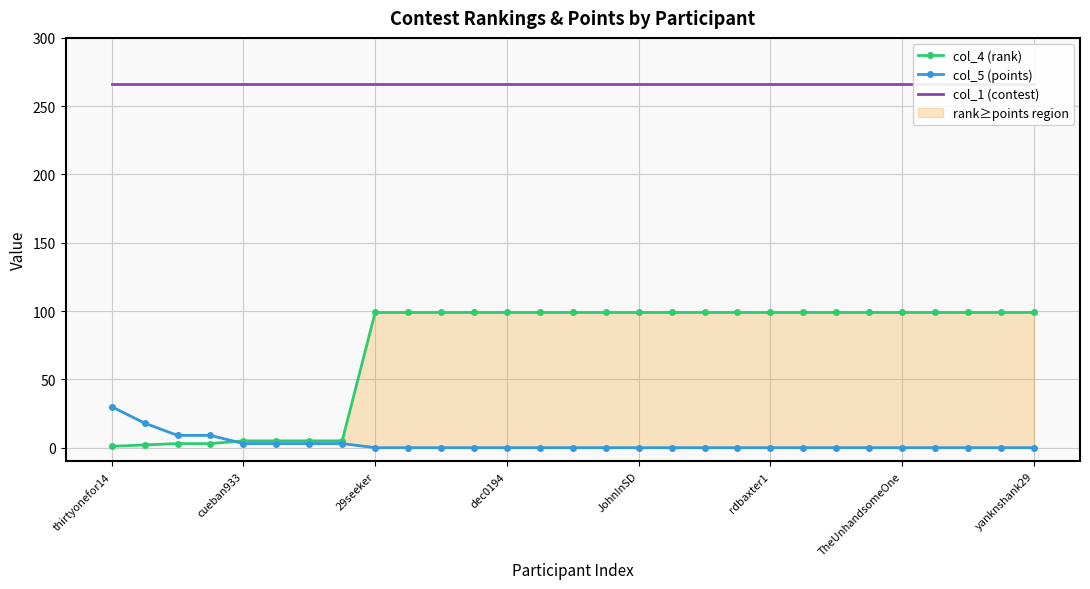

The value of col_5 (points) at yanknshank29 is 16. True or false?

False